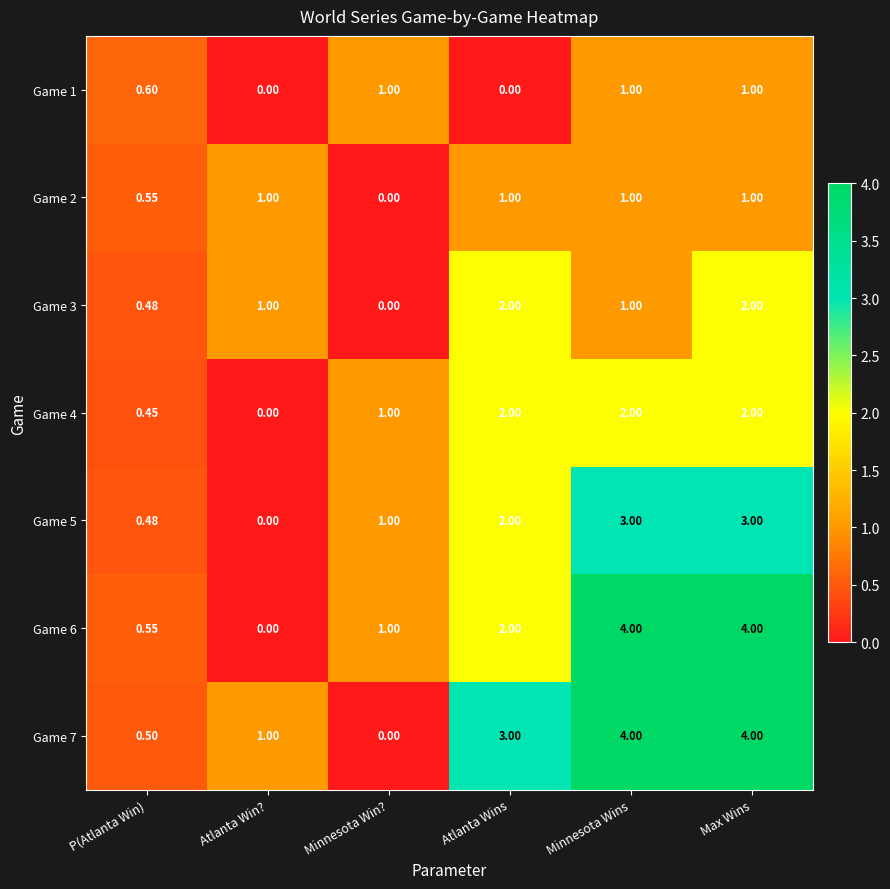

Which category has the lowest value in the Game 7 series?

Minnesota Win?